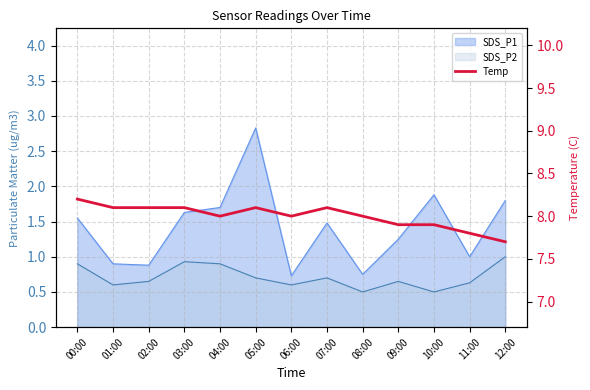

Reading right to left, what are all the values shown in this chart?

12:00=7.7	11:00=7.8	10:00=7.9	09:00=7.9	08:00=8.0	07:00=8.1	06:00=8.0	05:00=8.1	04:00=8.0	03:00=8.1	02:00=8.1	01:00=8.1	00:00=8.2